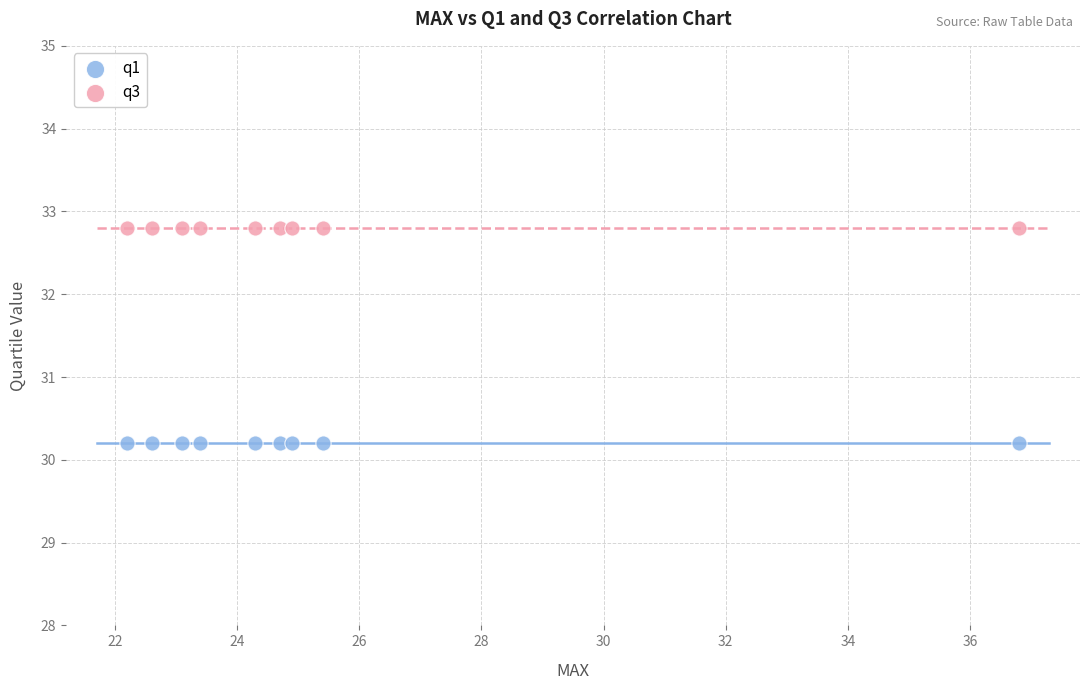

Which series contains the highest Y value?

q3